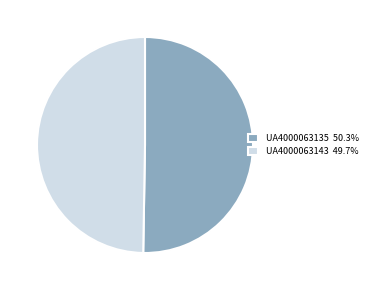

Is UA4000063143 the majority of the pie?

No